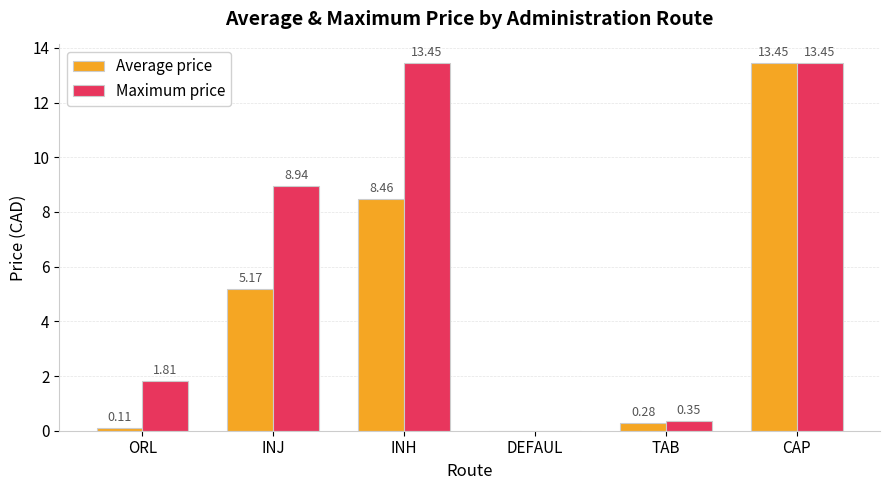

What is the difference between the Average price values at INH and TAB?

8.2